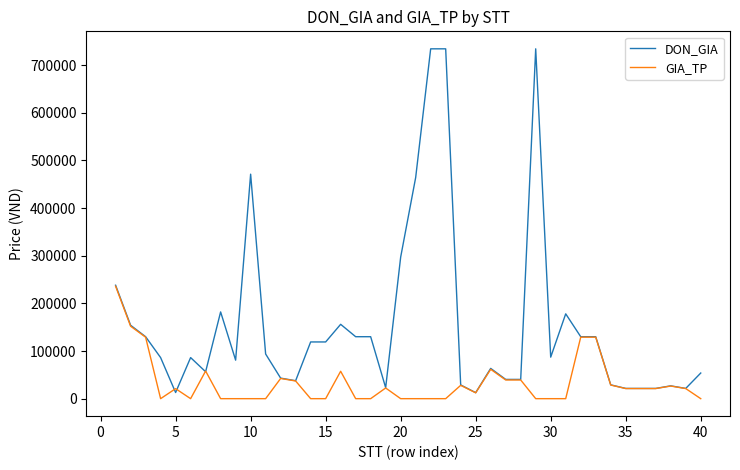

How many series are shown in this chart?

2